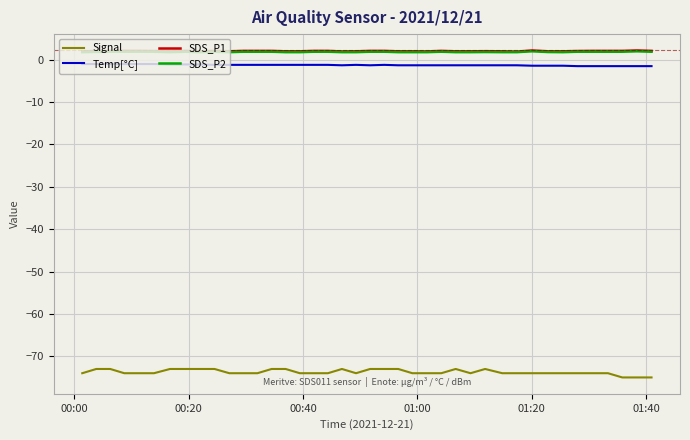

True or false: Signal and Temp[°C] cross at least once.

False